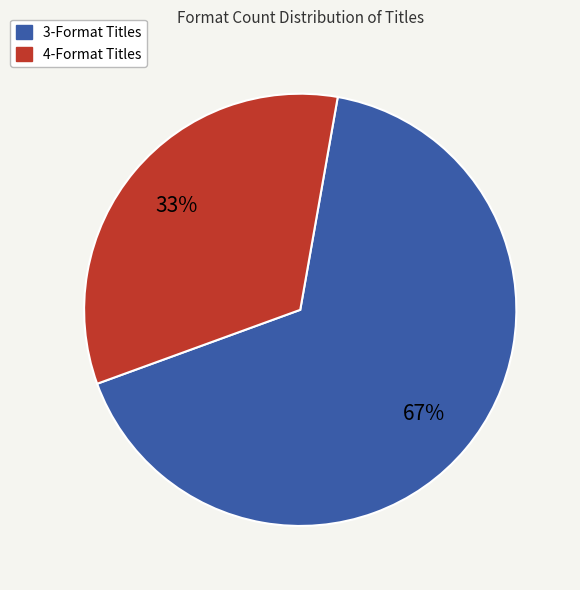

Is there a majority slice in this chart?

Yes